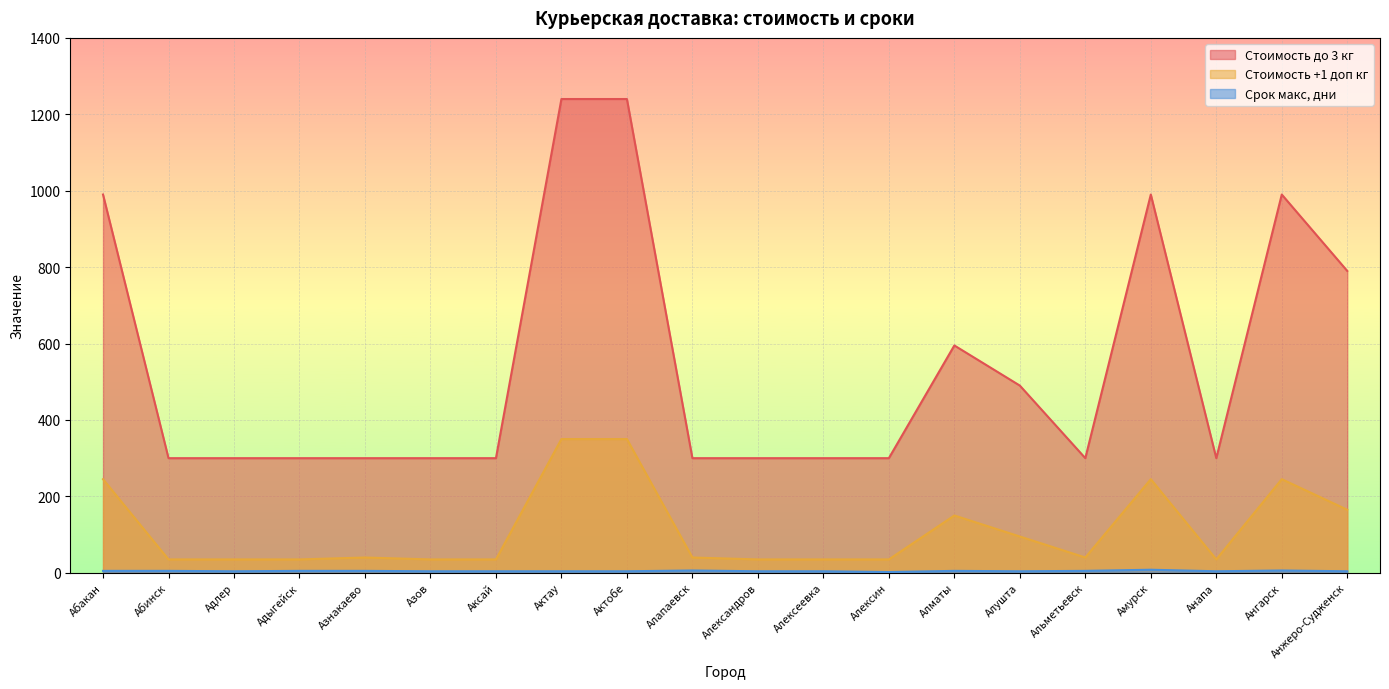

How many data points in Стоимость +1 доп кг are less than 40?

9